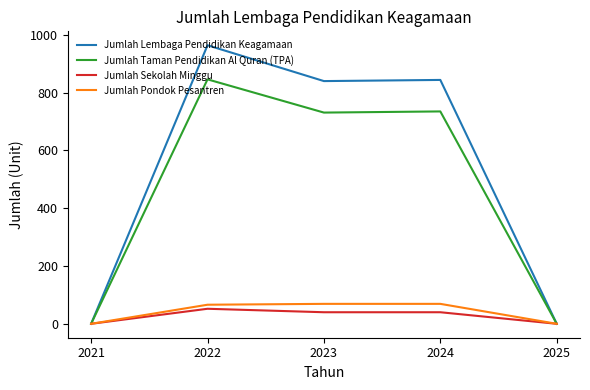

Is it true that Jumlah Pondok Pesantren equals 30 at 2024?

False